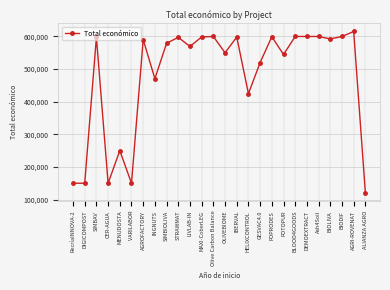

How many lines are shown in the chart?

1